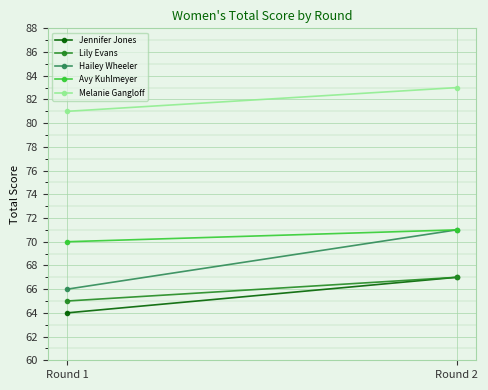

Rank the series by their maximum value, from lowest to highest.

Jennifer Jones, Lily Evans, Hailey Wheeler, Avy Kuhlmeyer, Melanie Gangloff